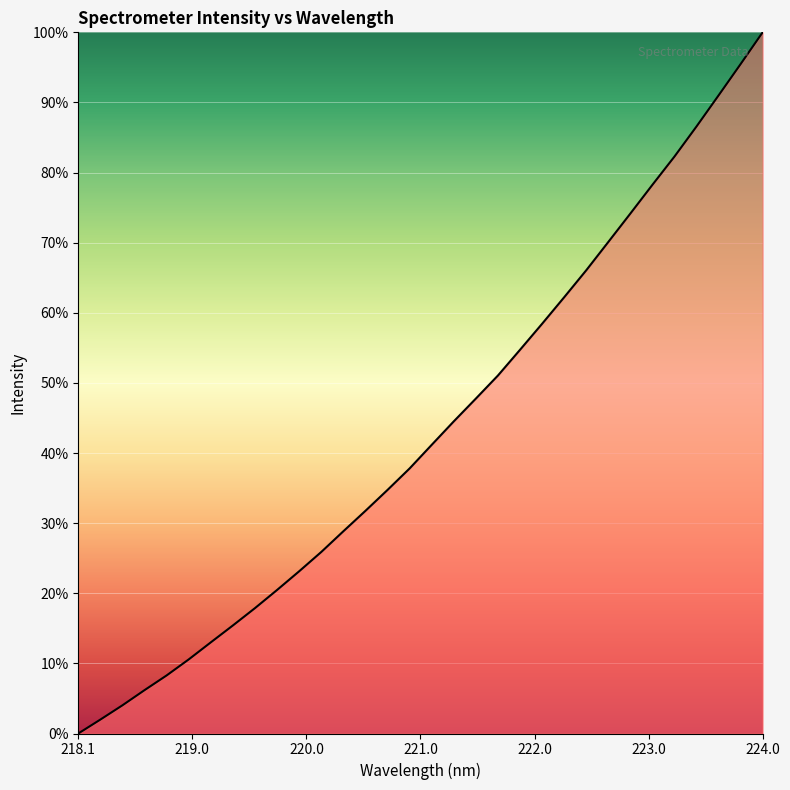

Does the chart display data point markers on the line(s)?

No